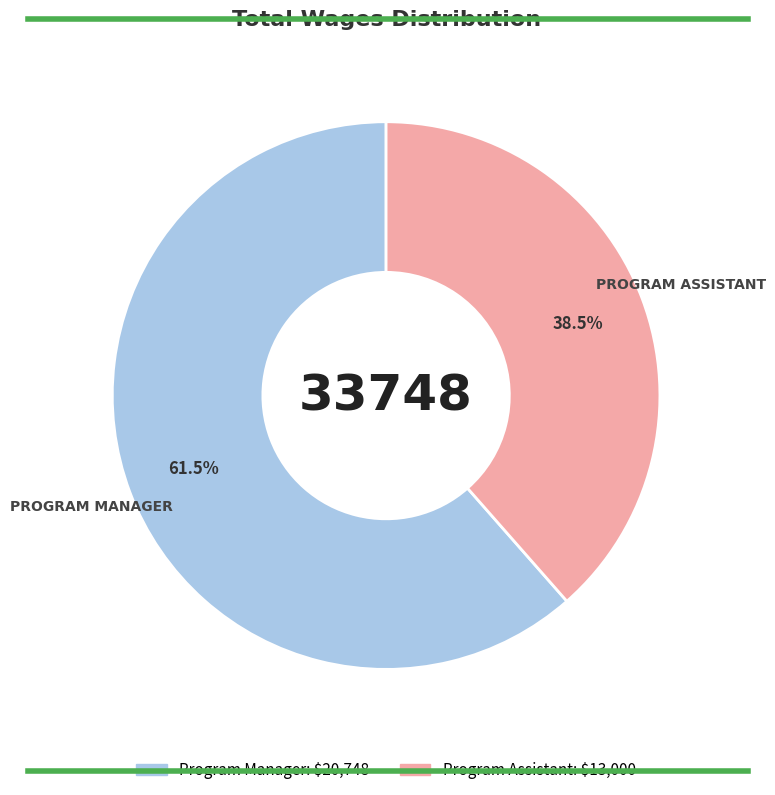

Approximately how many times larger is the value at Program Manager compared to Program Assistant?

1.6